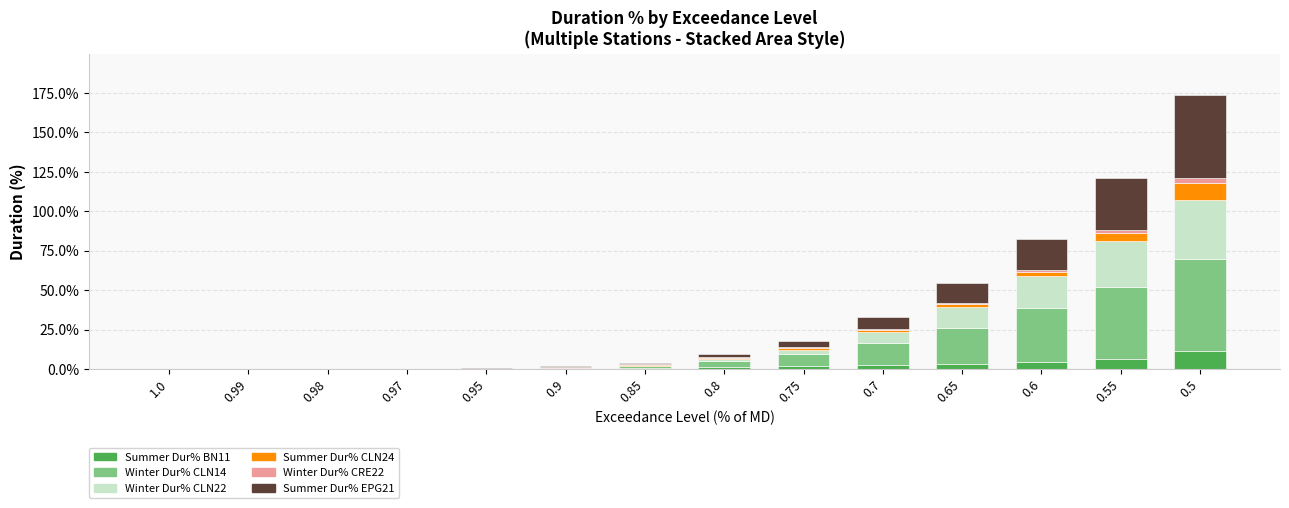

At which category is the sum across all series the highest?

0.5